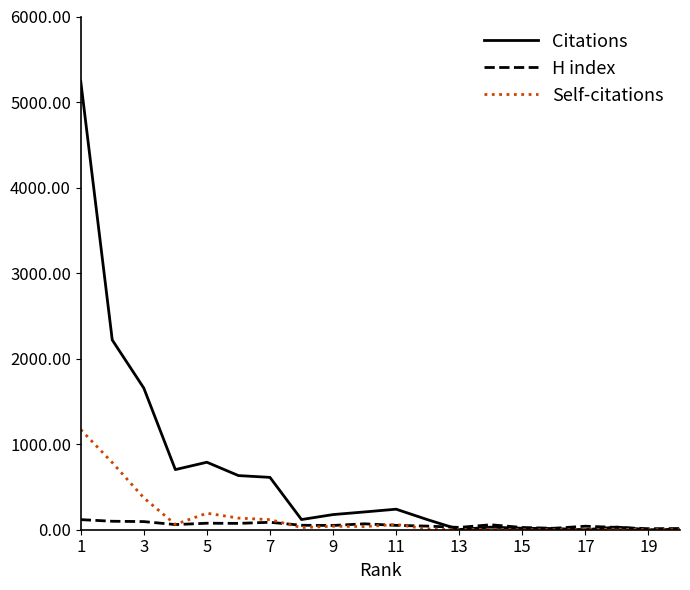

What is the maximum value shown in the chart?

5244